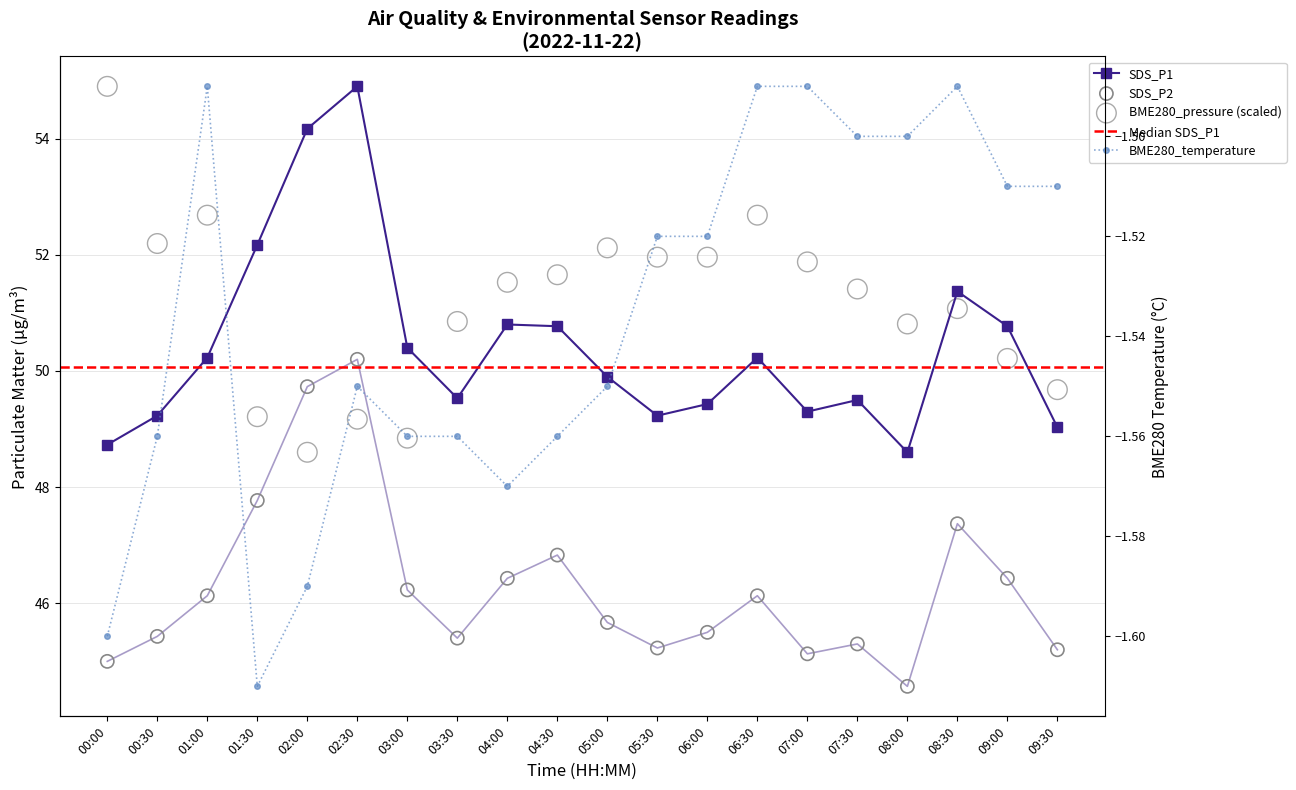

At which category is the sum across all series the highest?

02:30